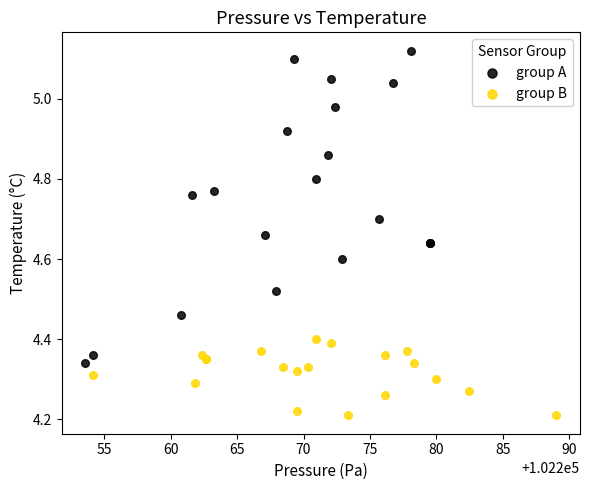

What are all the series names shown in the legend?

group A, group B